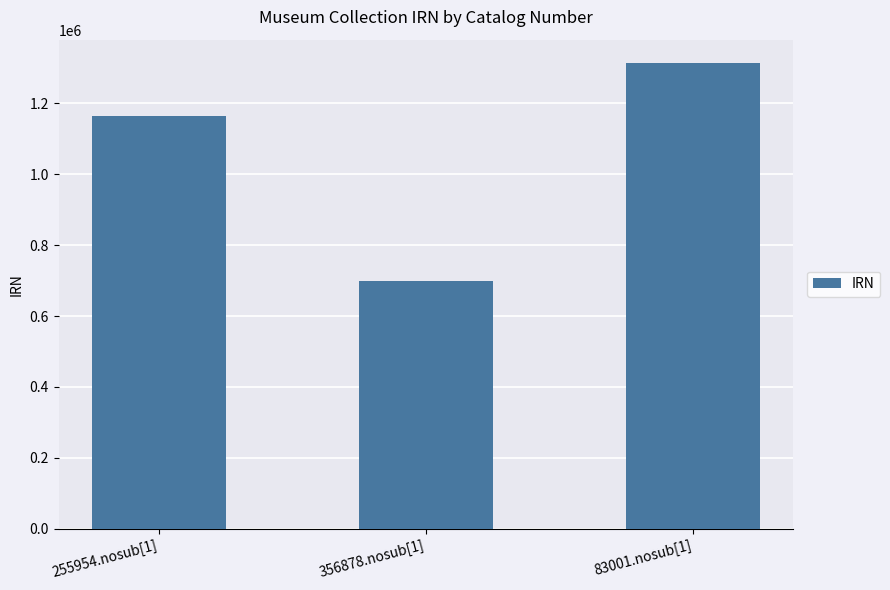

What is the average value?

1059599